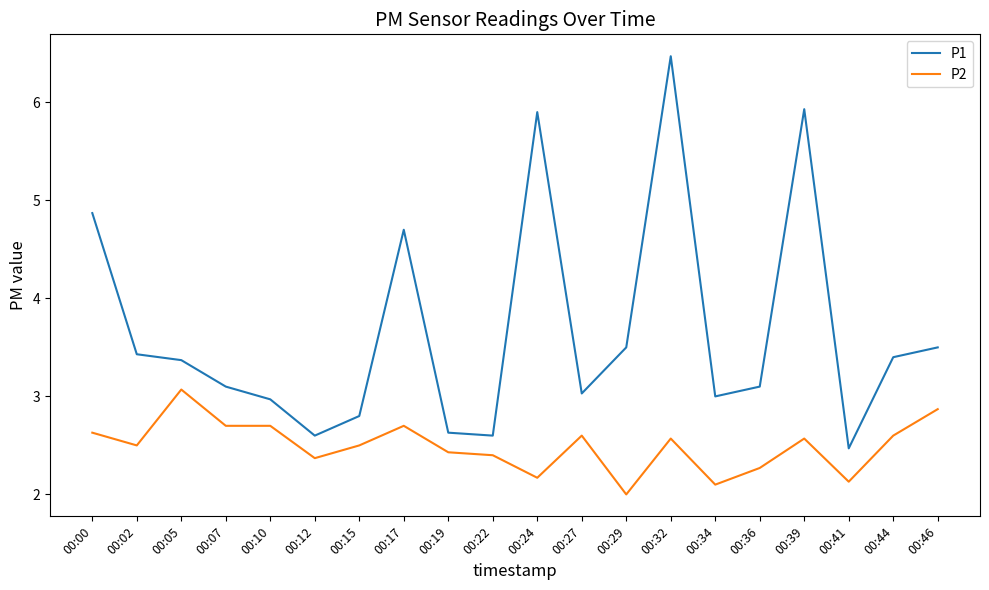

Rank the series at 00:22 from lowest to highest value.

P2, P1